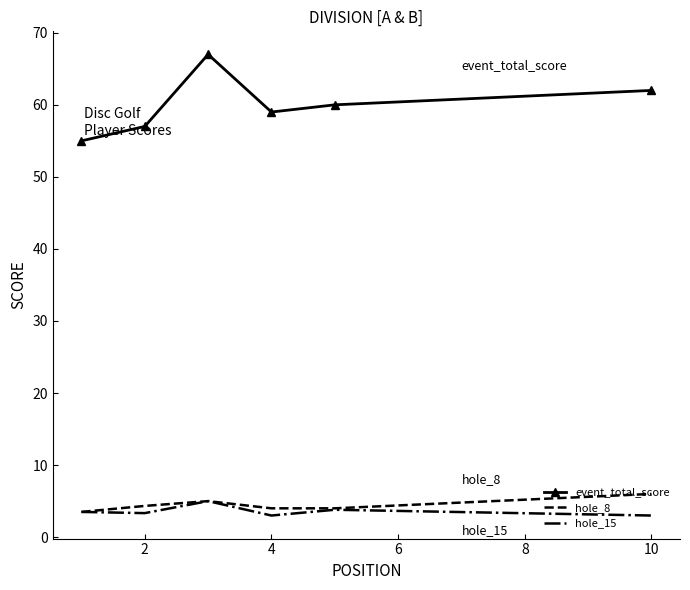

What is the greatest value displayed?

67.0